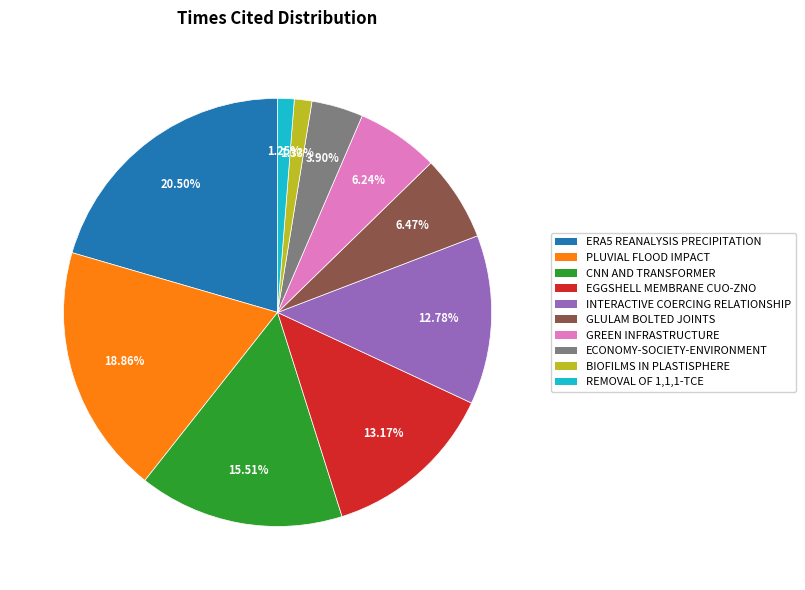

How many slices are in this pie chart?

10